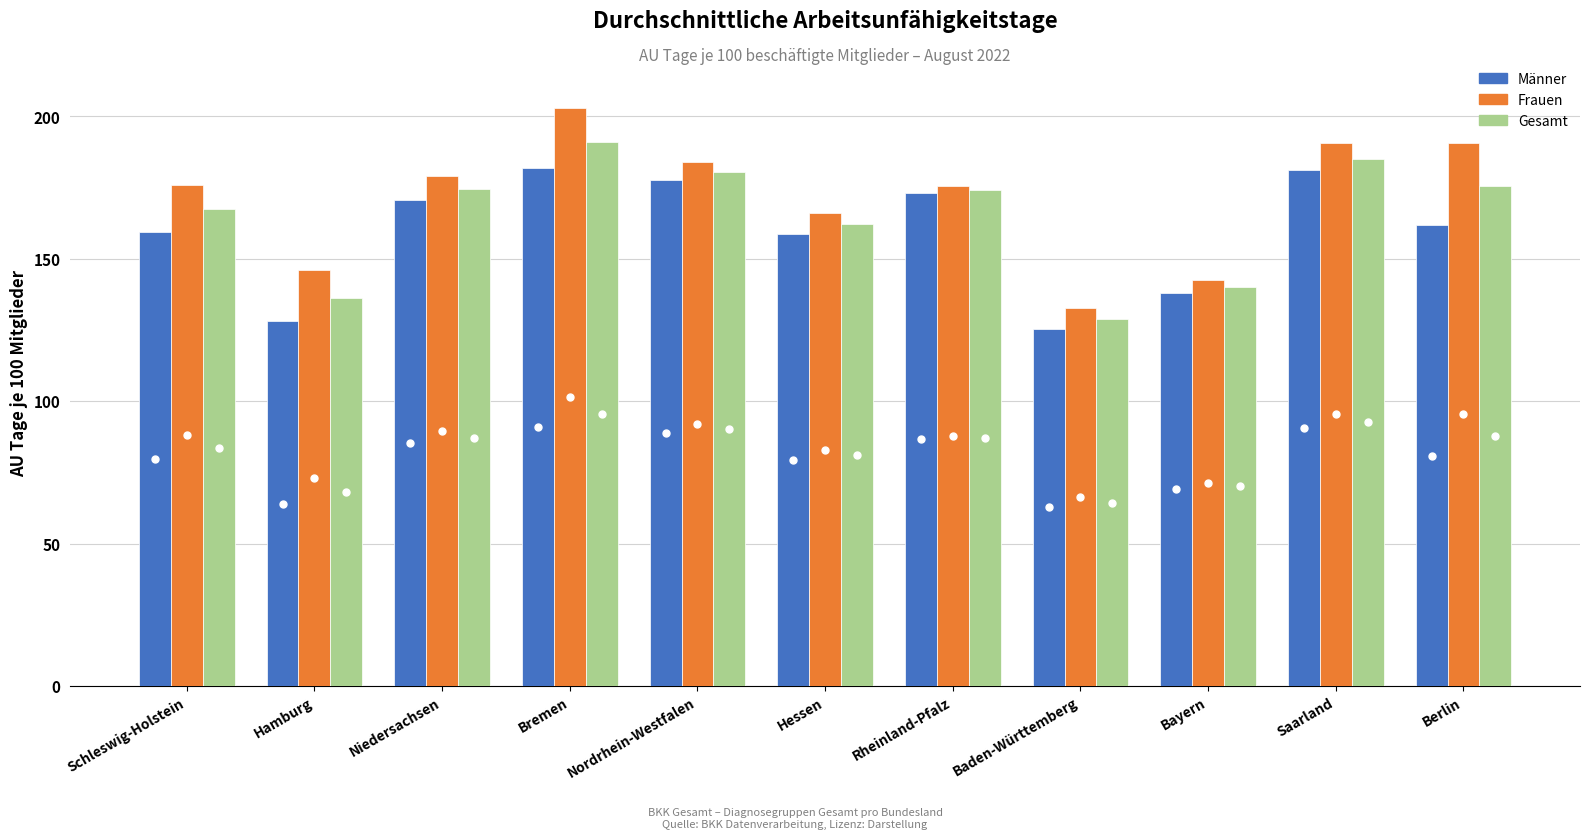

What is the sum of the Männer values at Berlin and Hessen?

320.4